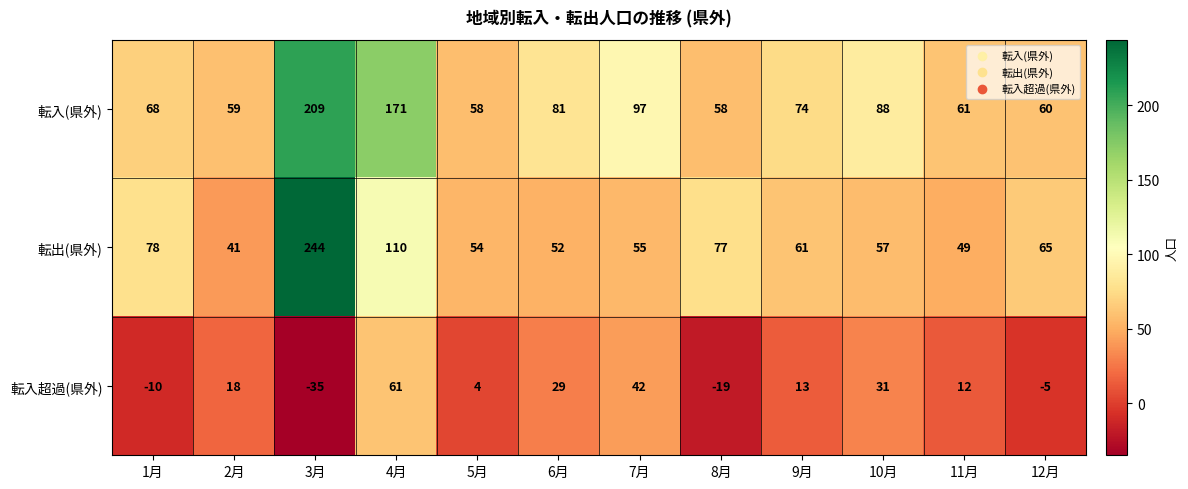

Rank the series at 7月 from lowest to highest value.

転入超過(県外), 転出(県外), 転入(県外)